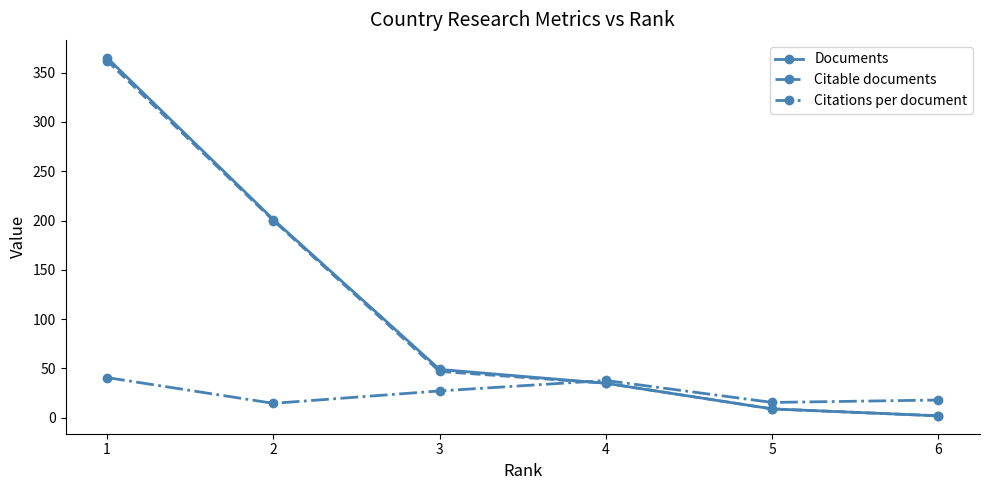

What is the total value across all series at 1?

767.8